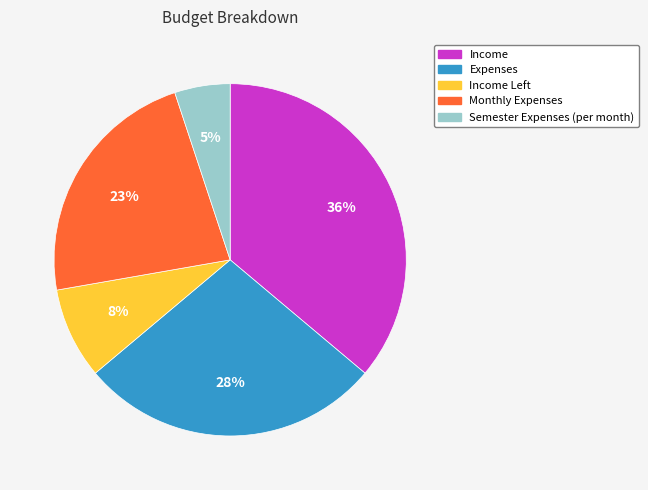

Is there a majority slice in this chart?

No